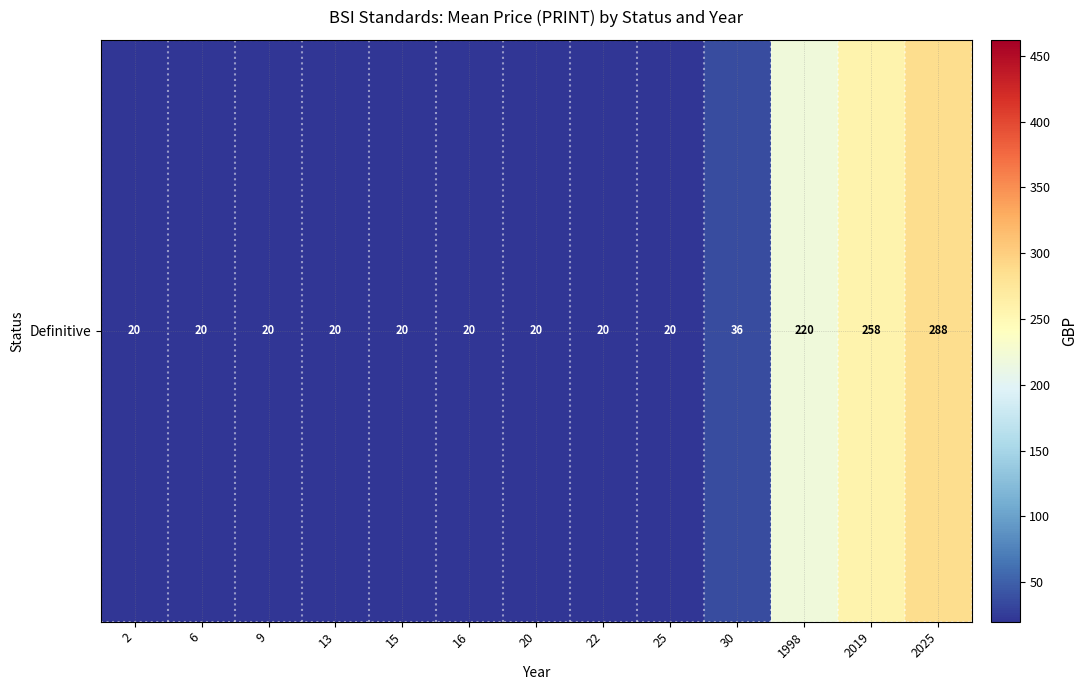

At which label is the value closest to 153?

1998